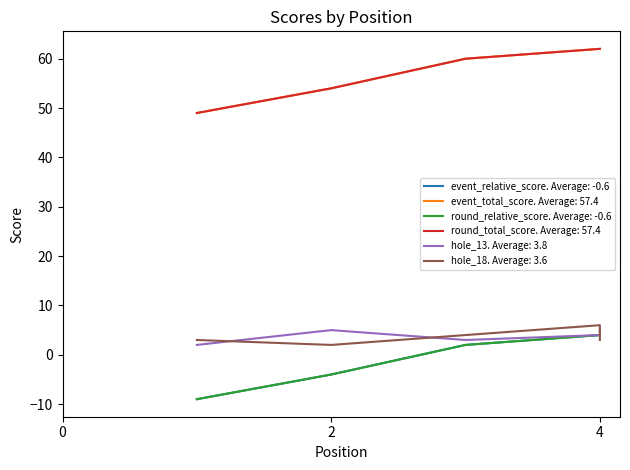

Does the chart have visible grid lines?

No